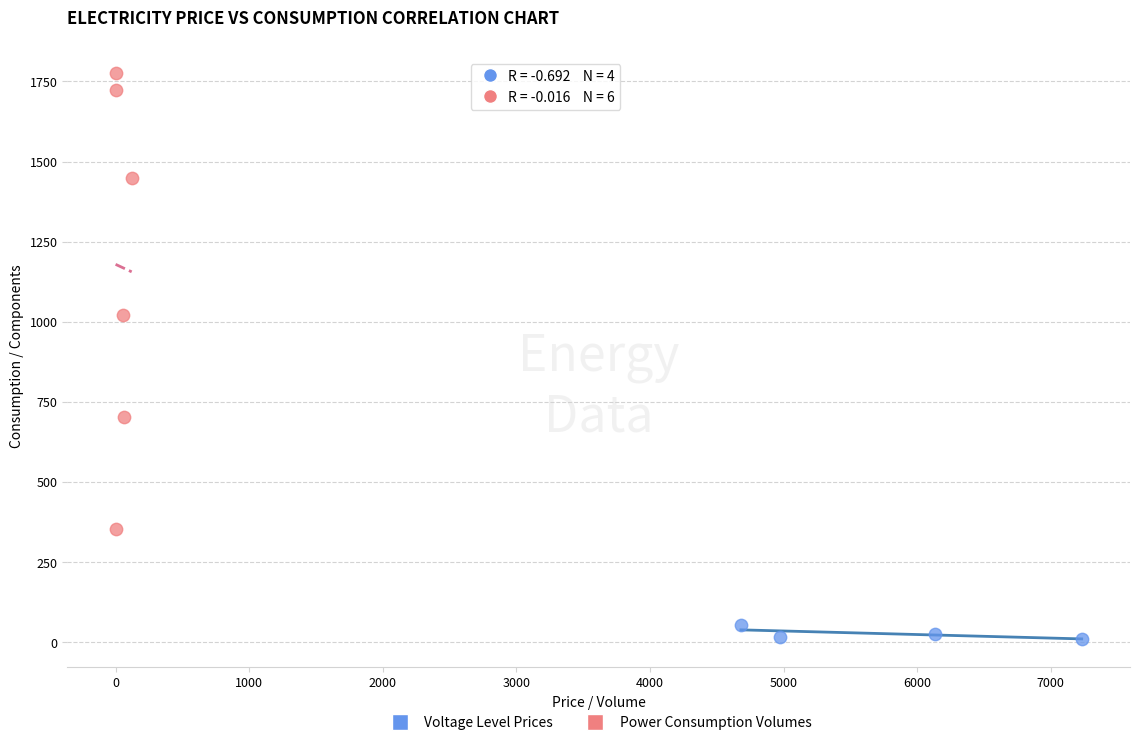

Which series reaches the maximum Y coordinate?

Power Consumption Volumes